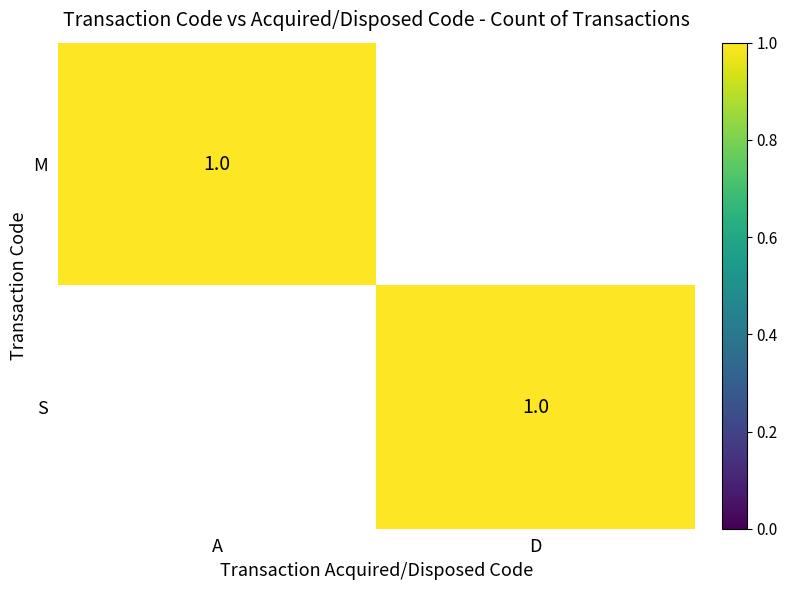

The value of M at A is 1. True or false?

True